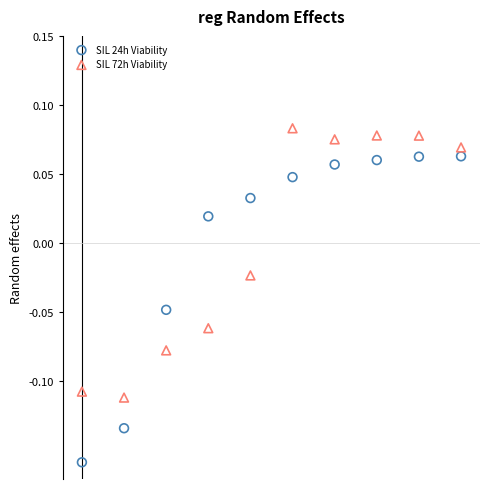

Which series has the largest Y range (max minus min)?

SIL 24h Viability